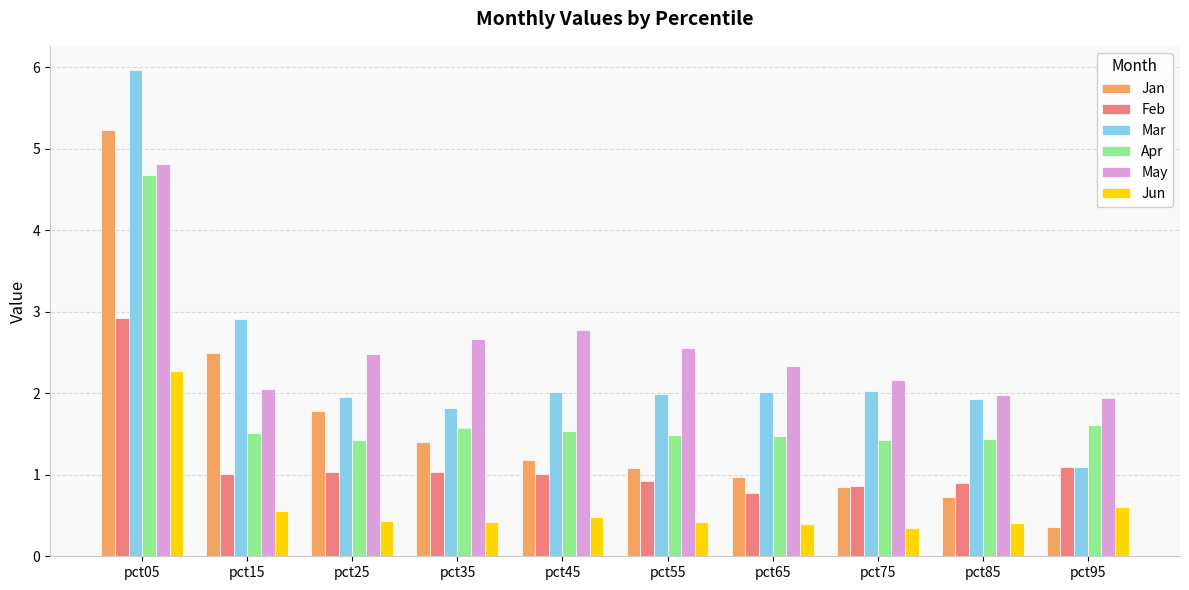

What is the value of the May bar at the 9th from the left?

2.0